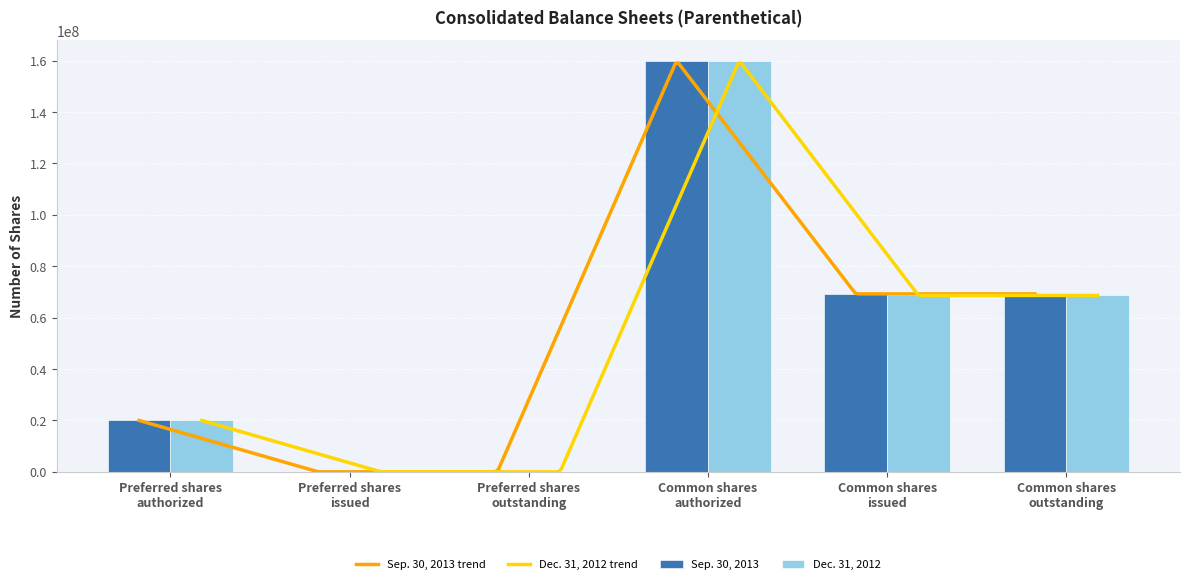

What is the label of the 1st bar from the left?

Preferred shares
authorized